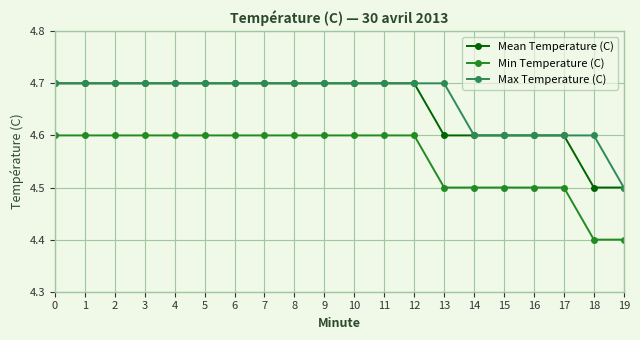

What is the maximum value for Max Temperature (C)?

4.7